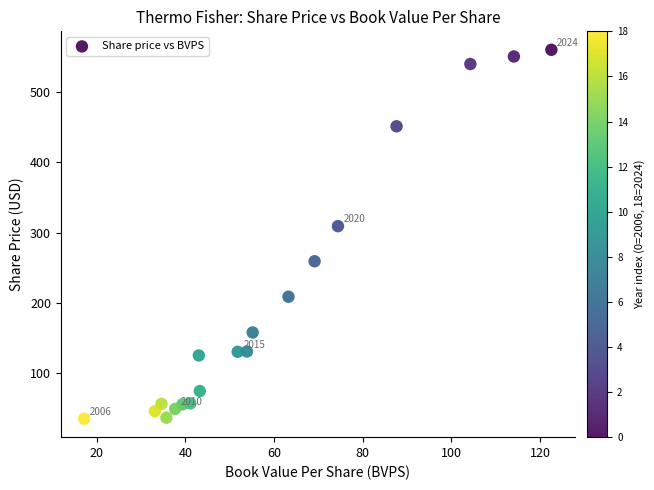

What is the range of X values (max minus min)?

105.4